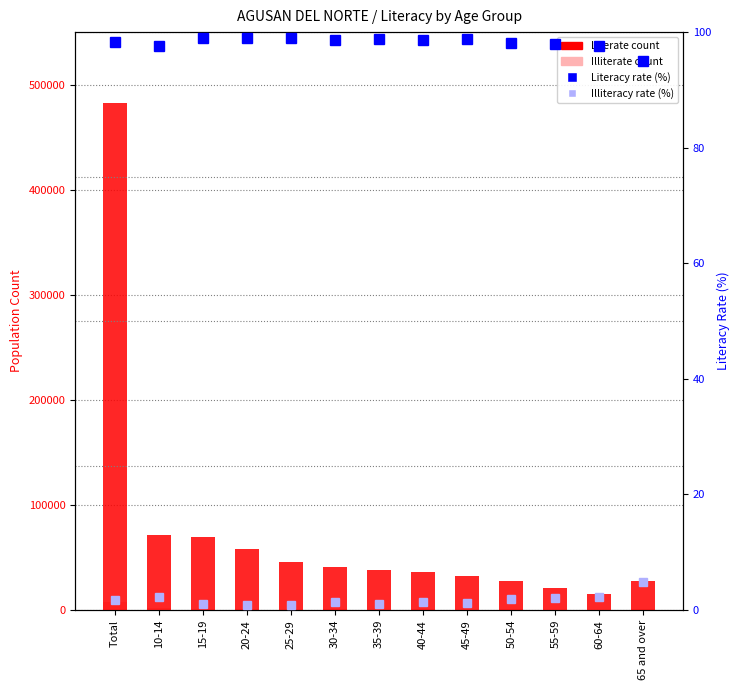

Does the chart contain stacked bars?

No